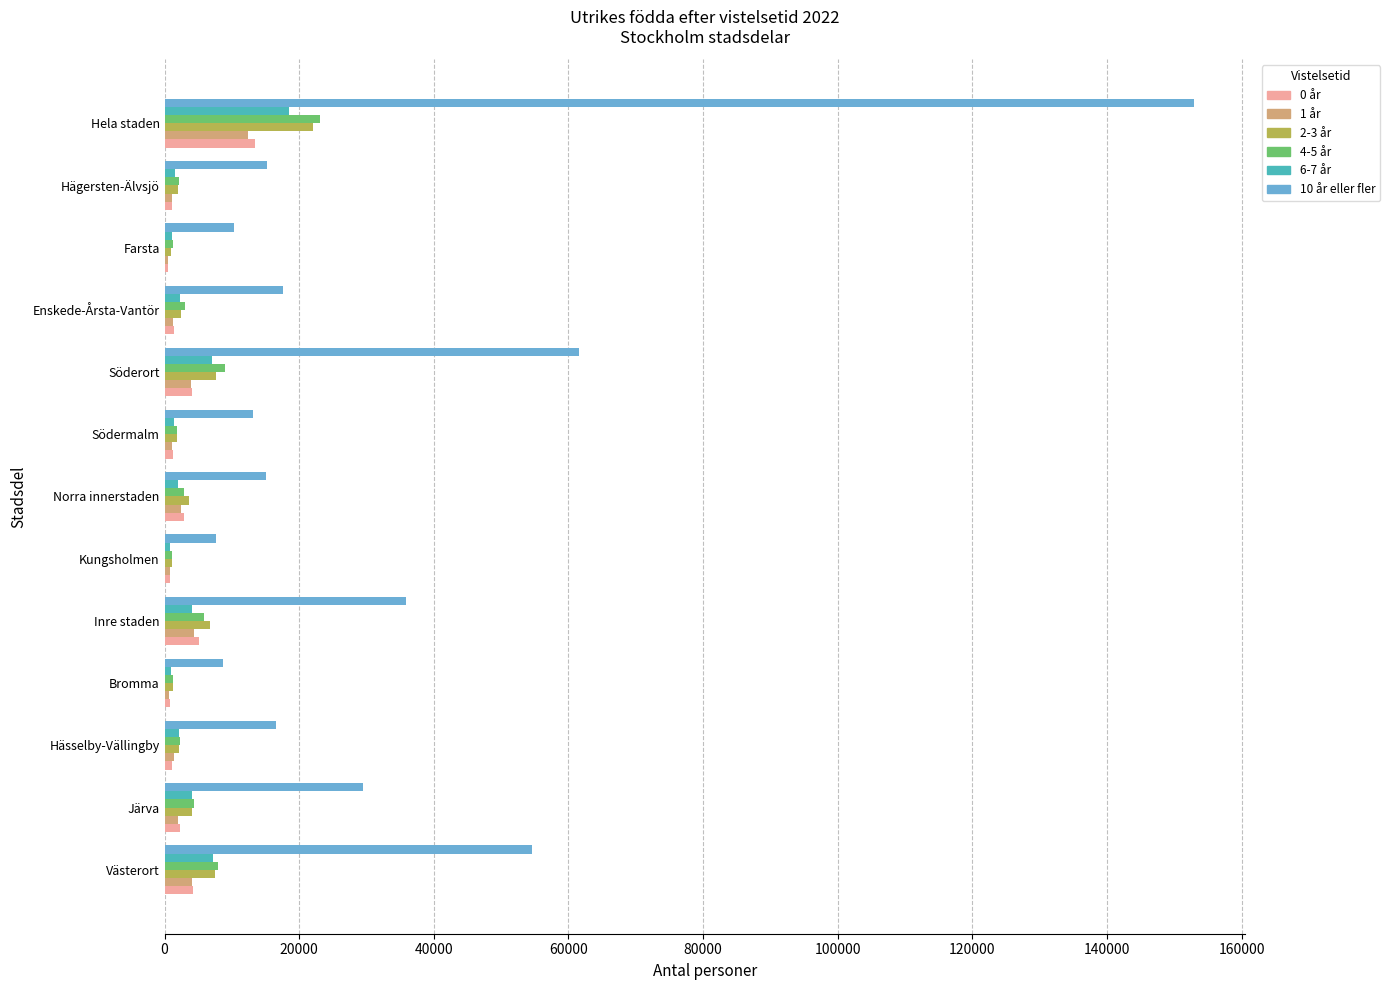

Which series has the largest total across all categories?

10 år eller fler